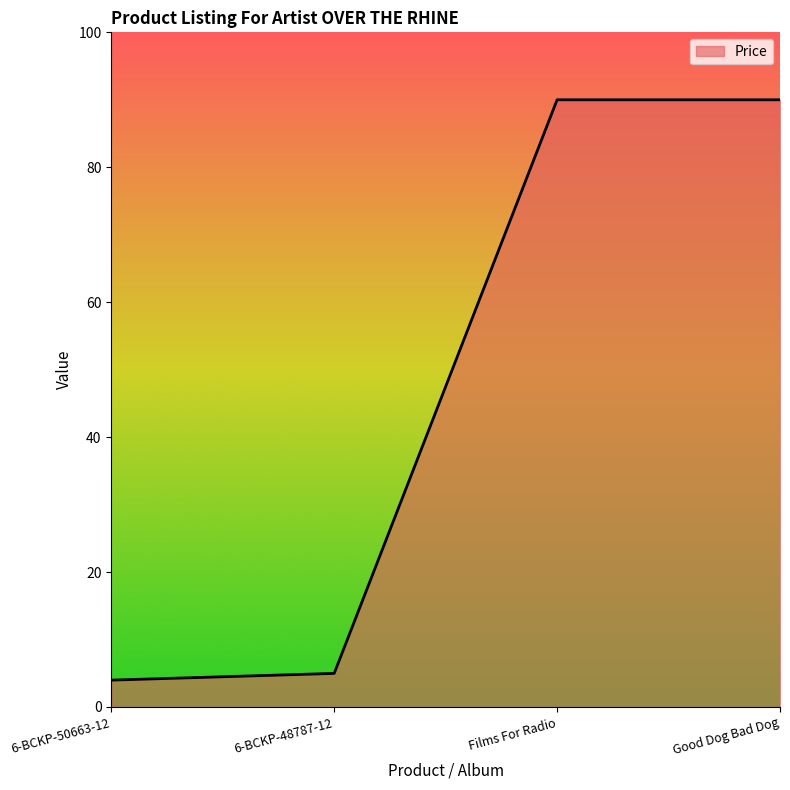

Is it true that the value at Good Dog Bad Dog is 90.0?

True